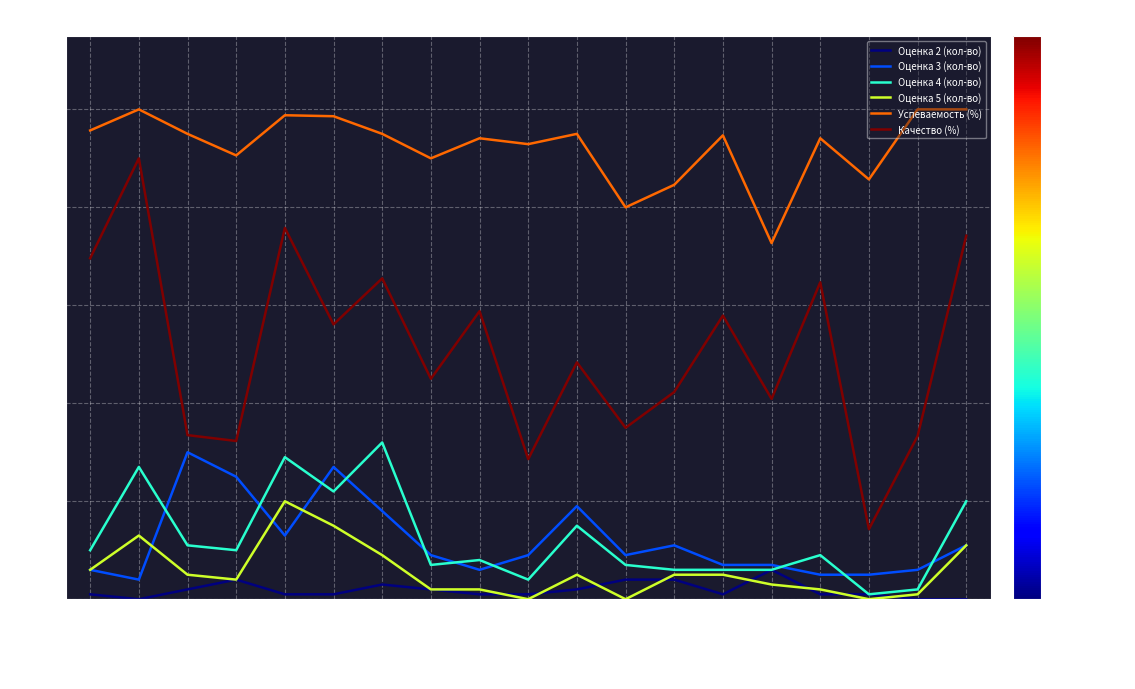

How many categories are shown in the chart?

19